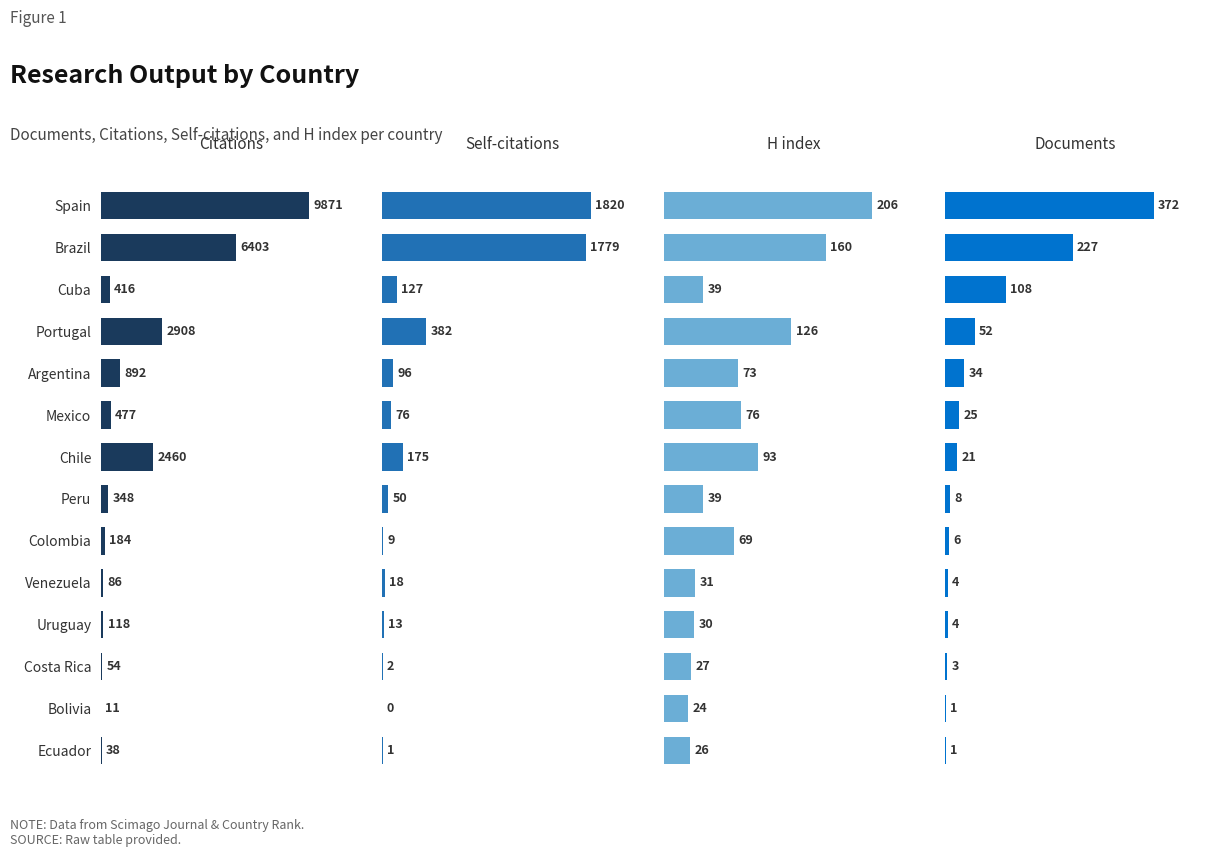

List the labels in order of Citations value, largest first.

Spain, Brazil, Portugal, Chile, Argentina, Mexico, Cuba, Peru, Colombia, Uruguay, Venezuela, Costa Rica, Ecuador, Bolivia